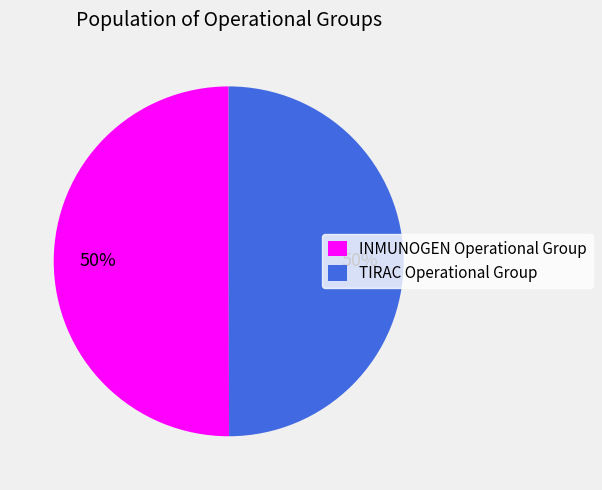

Approximately how many times larger is the value at TIRAC Operational Group compared to INMUNOGEN Operational Group?

1.0